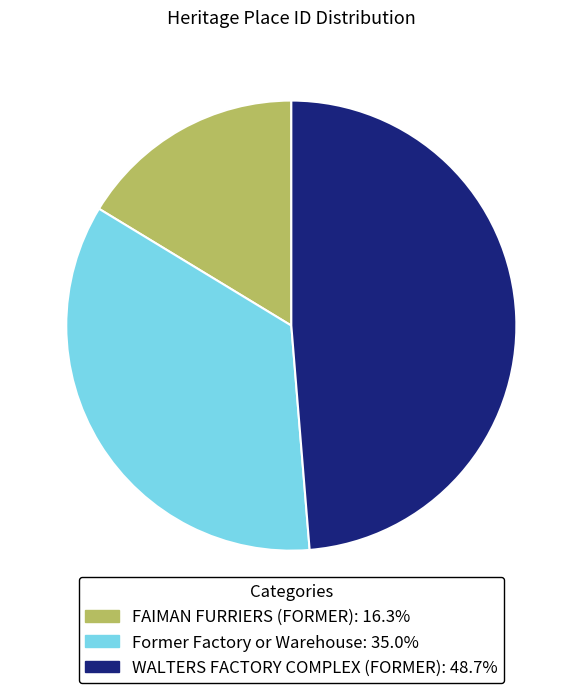

Between WALTERS FACTORY COMPLEX (FORMER) and Former Factory or Warehouse, which is larger?

WALTERS FACTORY COMPLEX (FORMER)